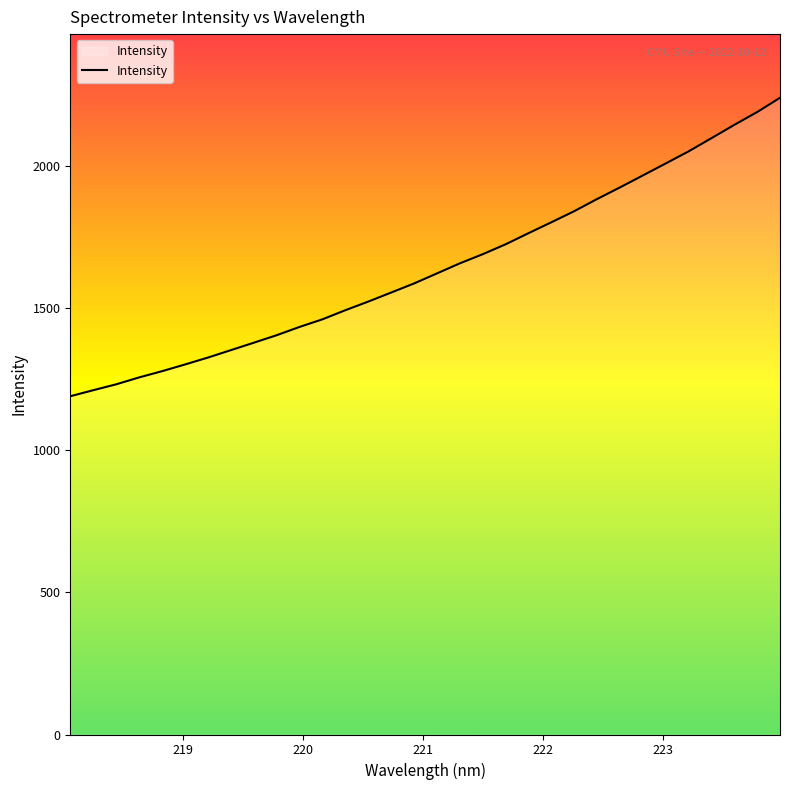

Count the number of categories in the chart.

32